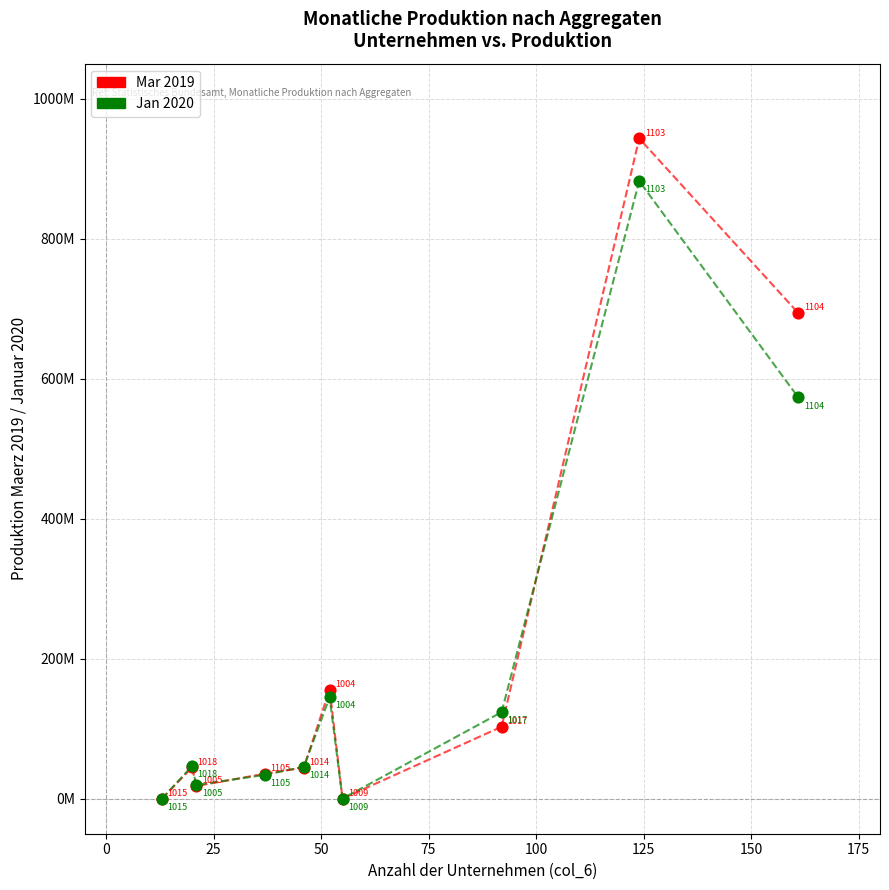

Which series has the widest spread of Y values?

Mar 2019